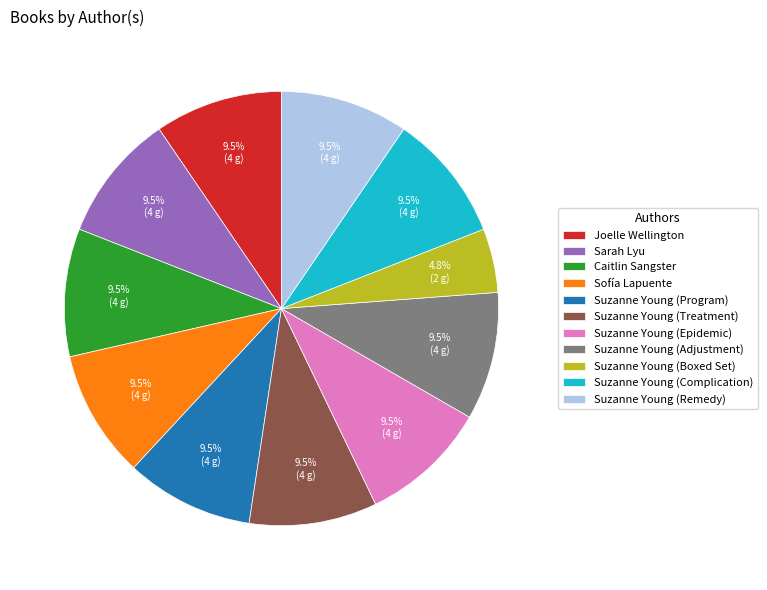

What is the total percentage of Caitlin Sangster and Sofía Lapuente?

19.0%